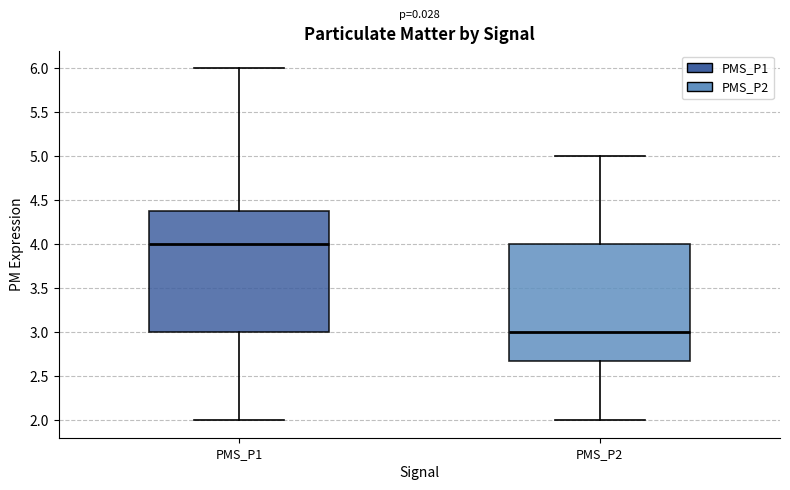

Reading left to right, read every box against the y-axis: the position of its median line, the range the box covers, and the ends of its whiskers. The values are not printed on the chart, so give them approximately, as read against the axis.

PMS_P1: median 4.00, box 3.00 to 4.35, whiskers 2.00 to 6.00
PMS_P2: median 3.00, box 2.65 to 4.00, whiskers 2.00 to 5.00